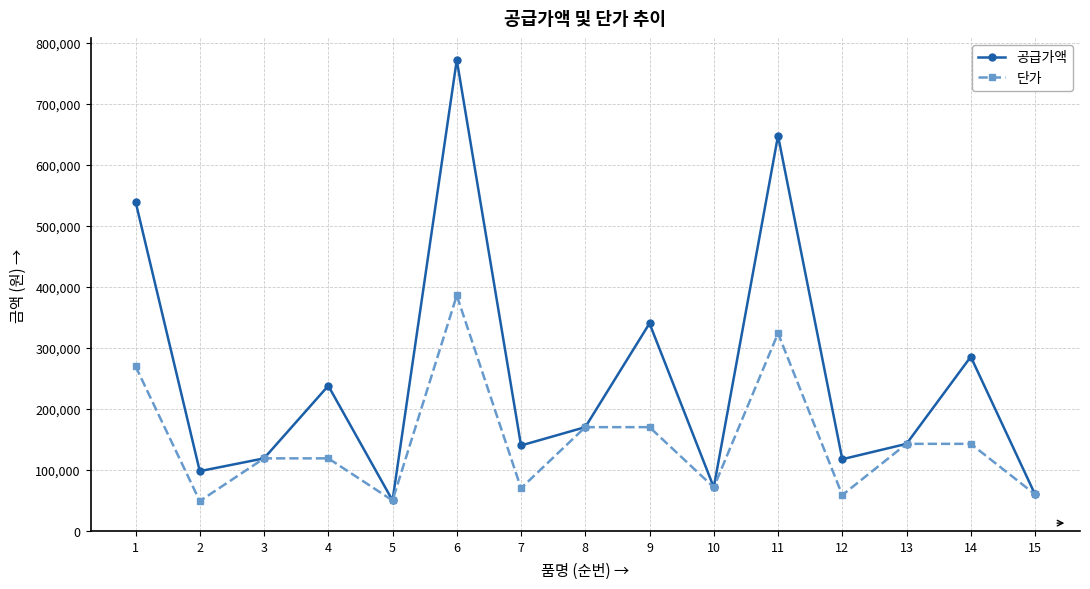

List the series in order of their peak value, highest first.

공급가액, 단가